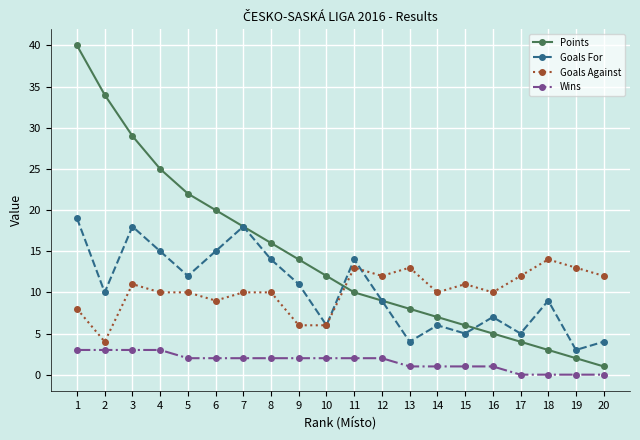

True or false: Goals Against and Points intersect in this chart.

True